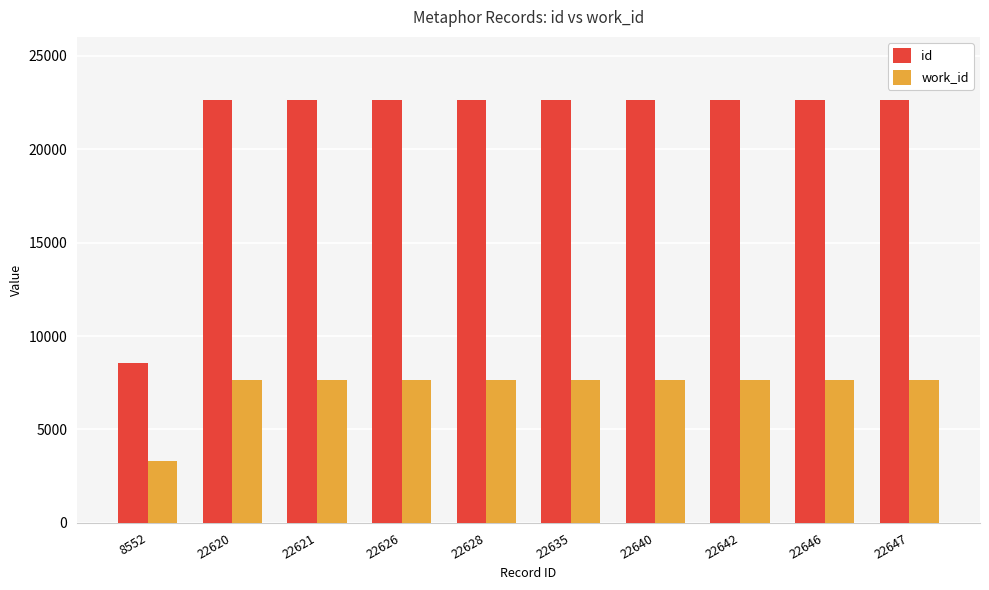

Which series has the largest range (max minus min)?

id